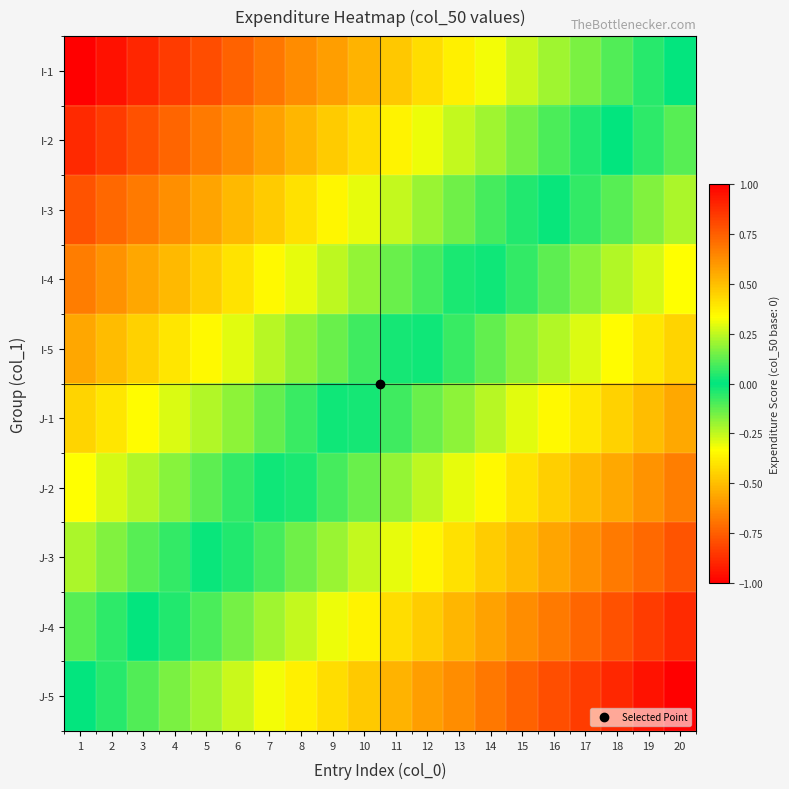

Count the number of categories in the chart.

20